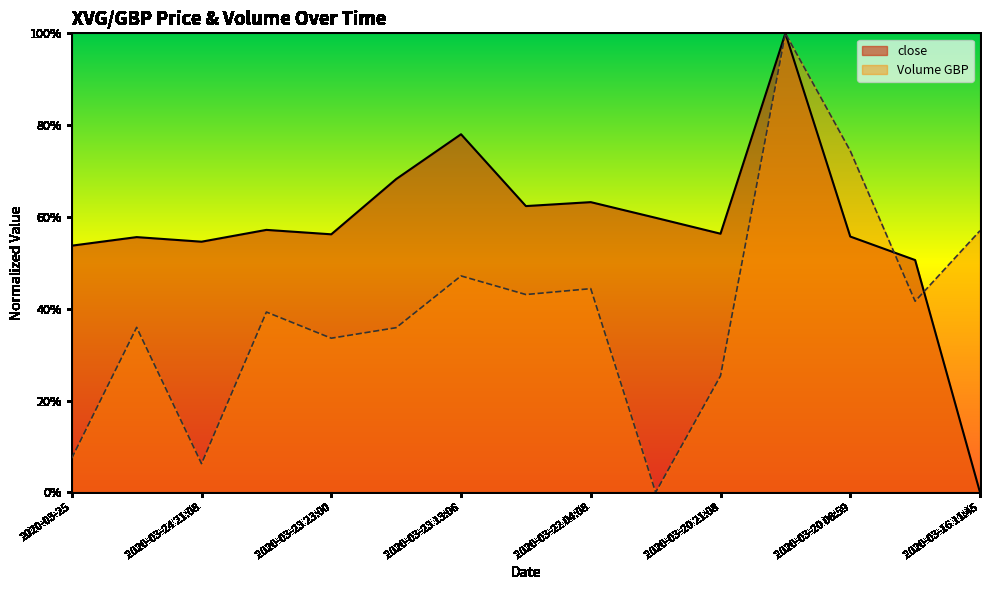

Rank the categories by Volume GBP value from lowest to highest.

2020-03-20 23:35, 2020-03-24 21:08, 2020-03-25, 2020-03-20 21:08, 2020-03-23 23:00, 2020-03-23 13:11, 2020-03-24 22:53, 2020-03-24 20:05, 2020-03-18 22:05, 2020-03-22 10:49, 2020-03-22 04:08, 2020-03-23 13:06, 2020-03-16 11:45, 2020-03-20 08:59, 2020-03-20 10:19